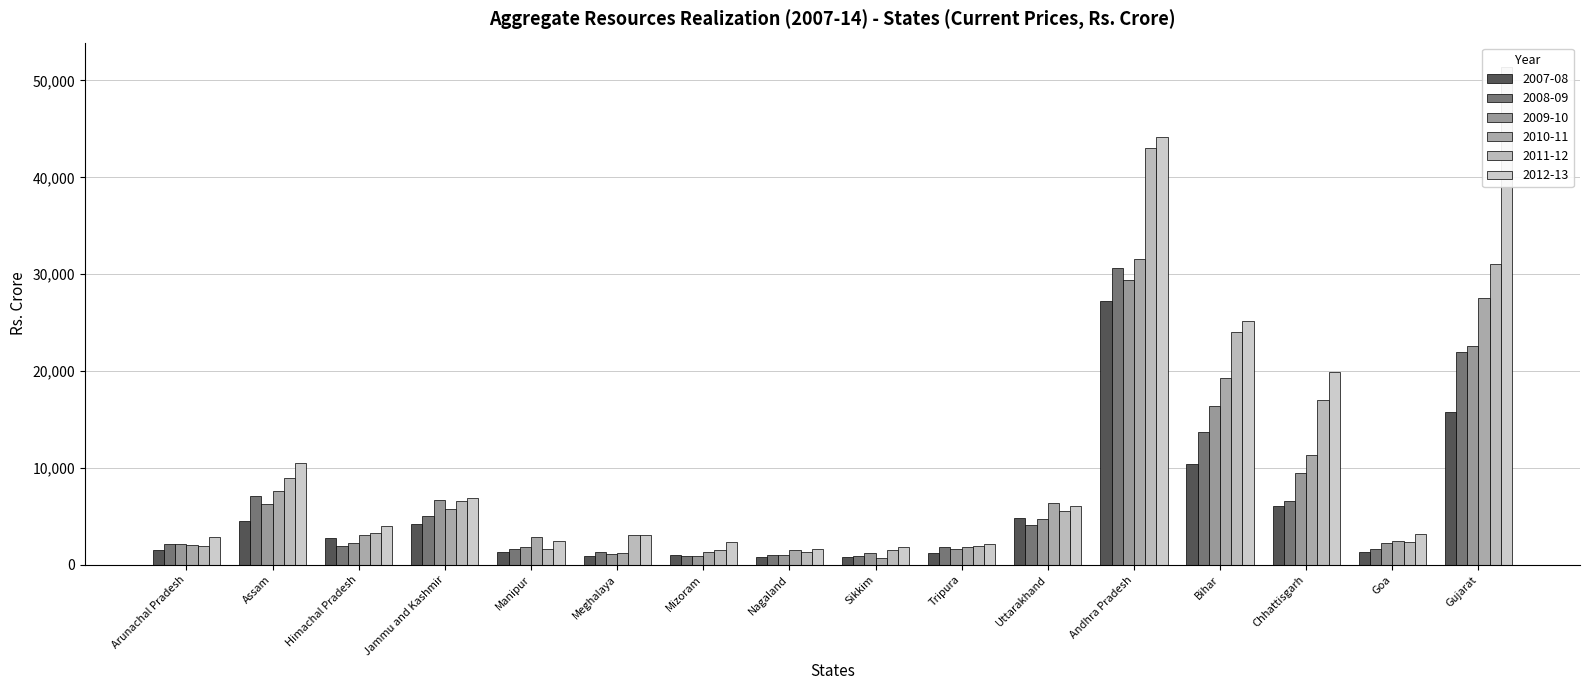

What is the label of the 2nd bar from the left?

Assam